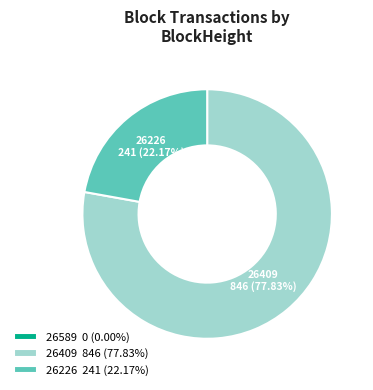

Which slice is the largest?

26409